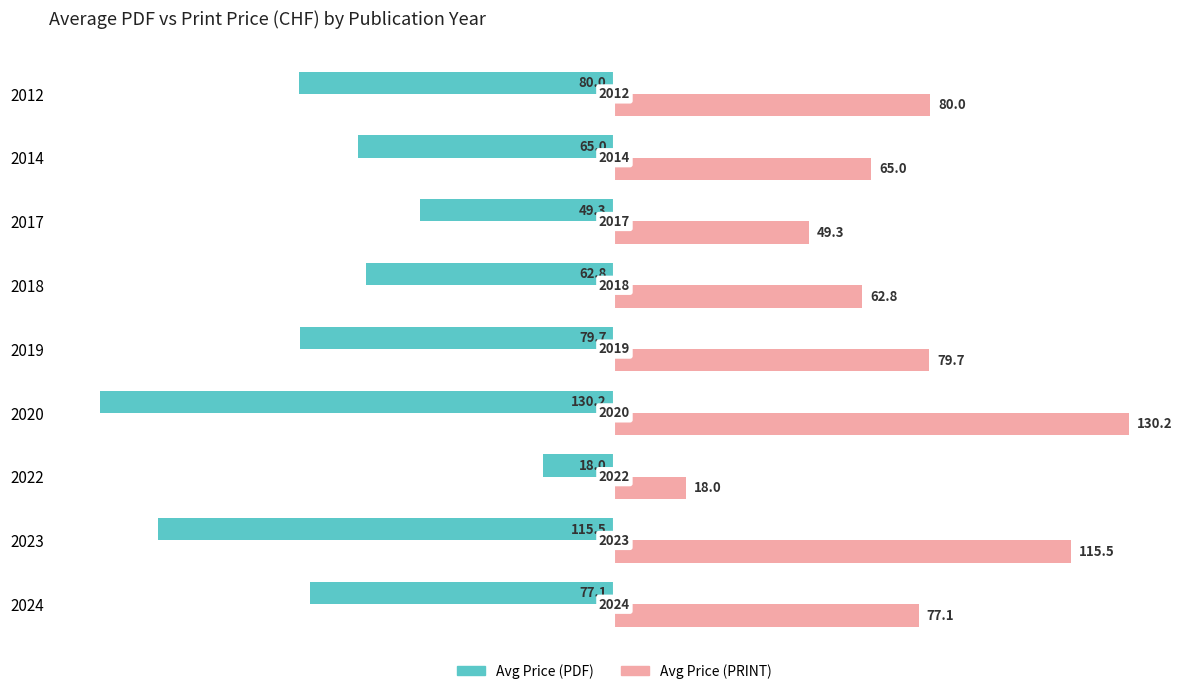

What is the approximate value of Avg Price (PDF) at 2019?

-79.7